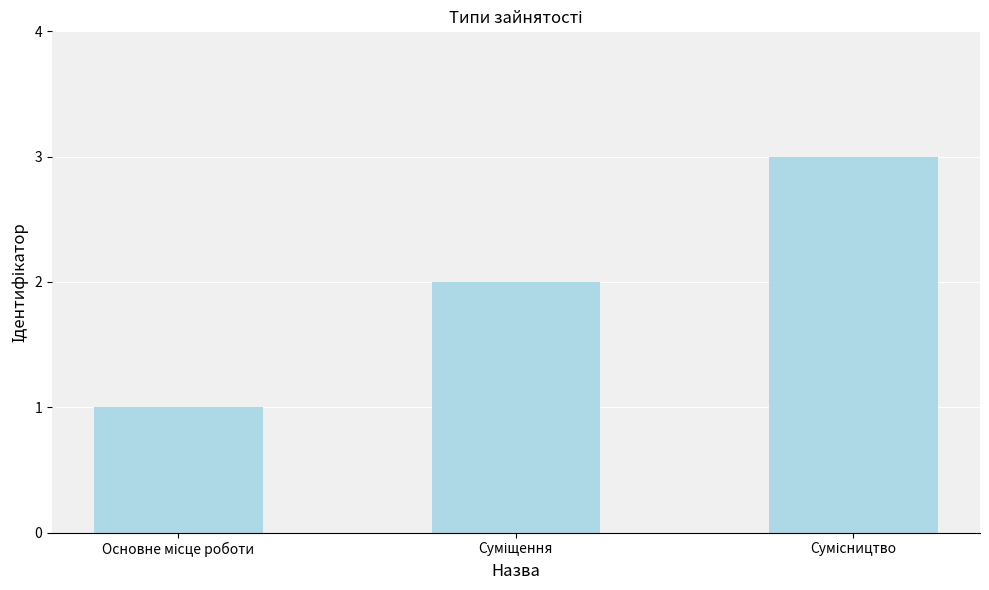

What is the greatest value displayed?

3